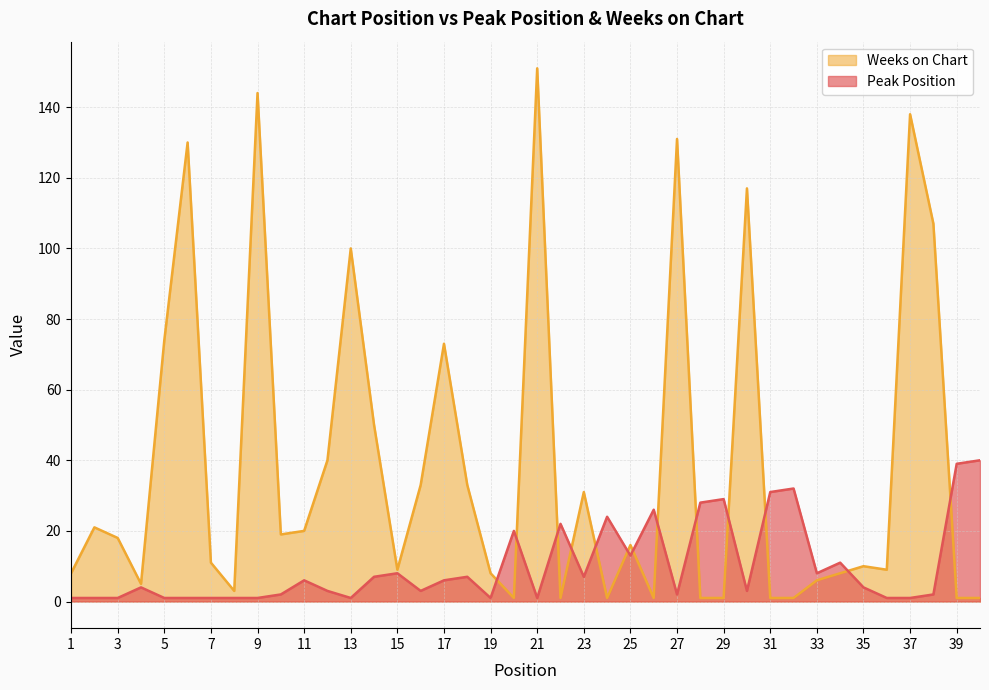

How many lines are shown in the chart?

2